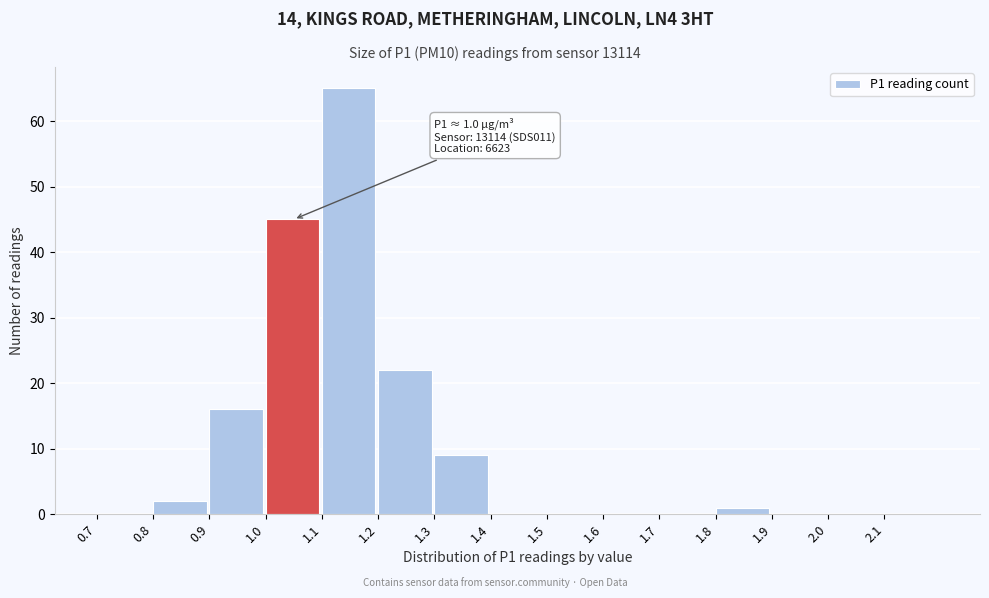

Which range on the x-axis has the tallest bar?

1.1 to 1.2